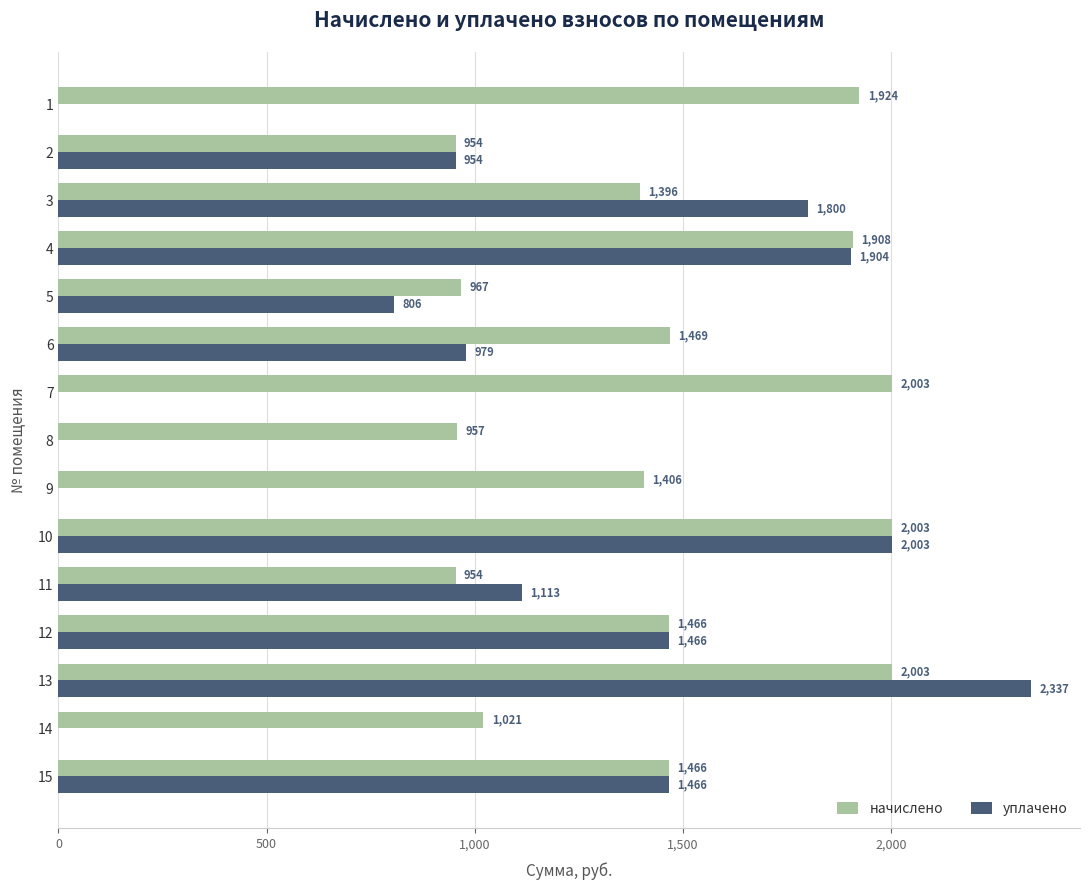

What is the spread (max minus min) of values at 7?

2003.4